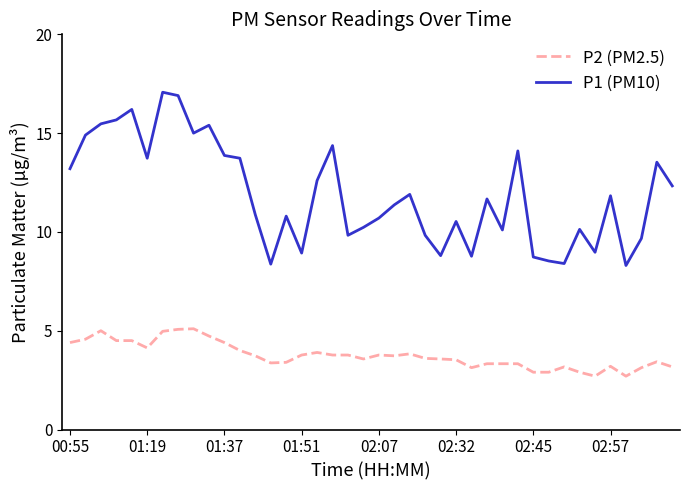

What is the greatest value displayed?

17.1